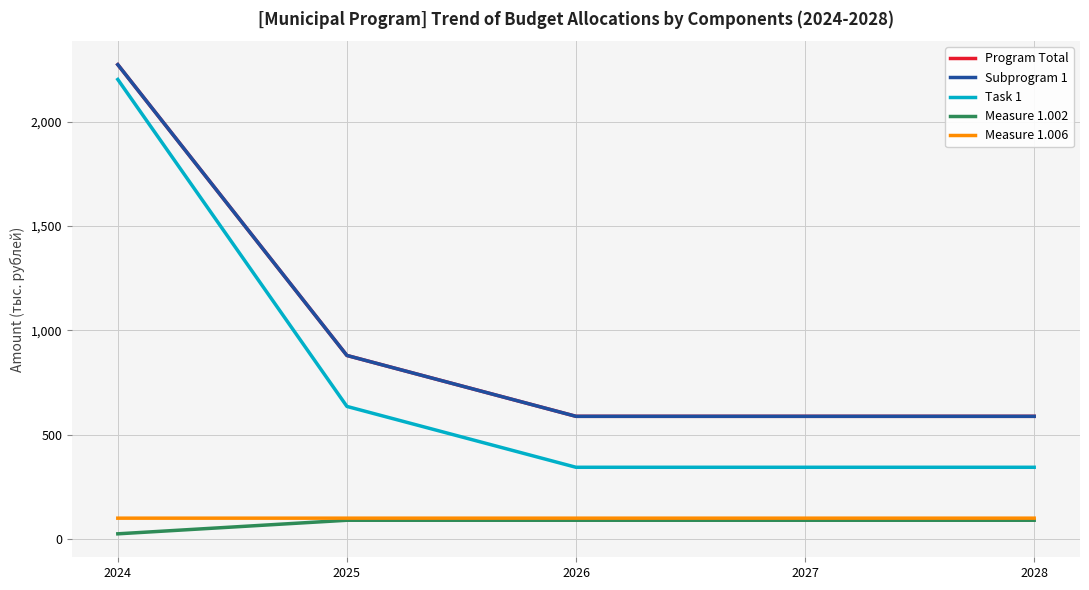

Rank the series at 2027 from highest to lowest value.

Program Total, Subprogram 1, Task 1, Measure 1.006, Measure 1.002